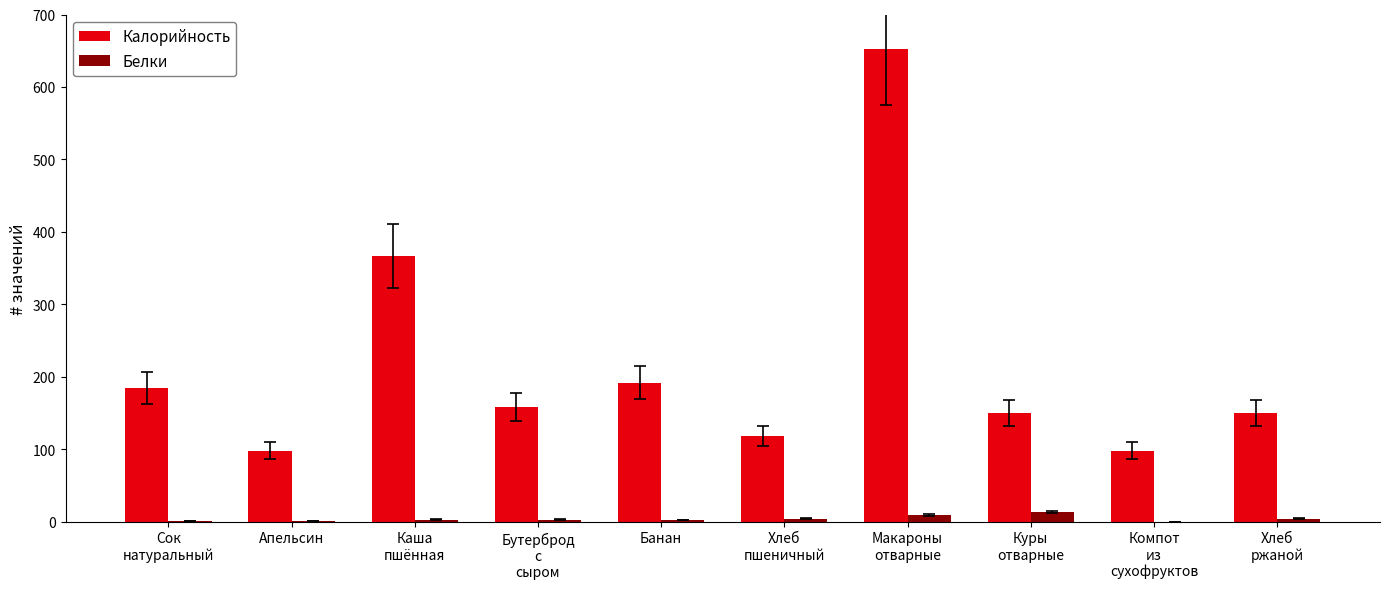

What is the sum of all Белки values?

40